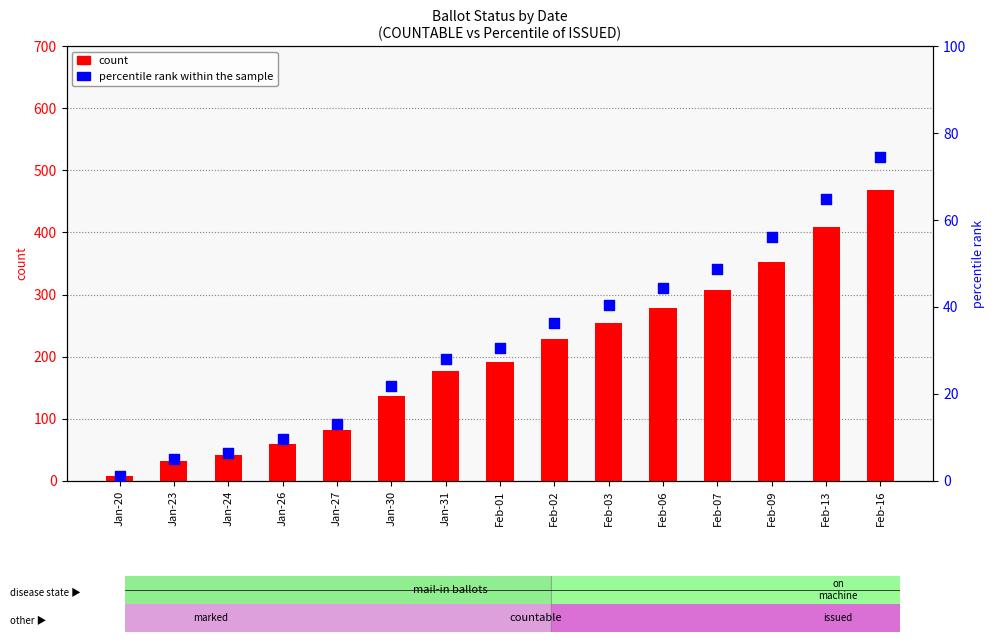

Which series contains the highest Y value?

count